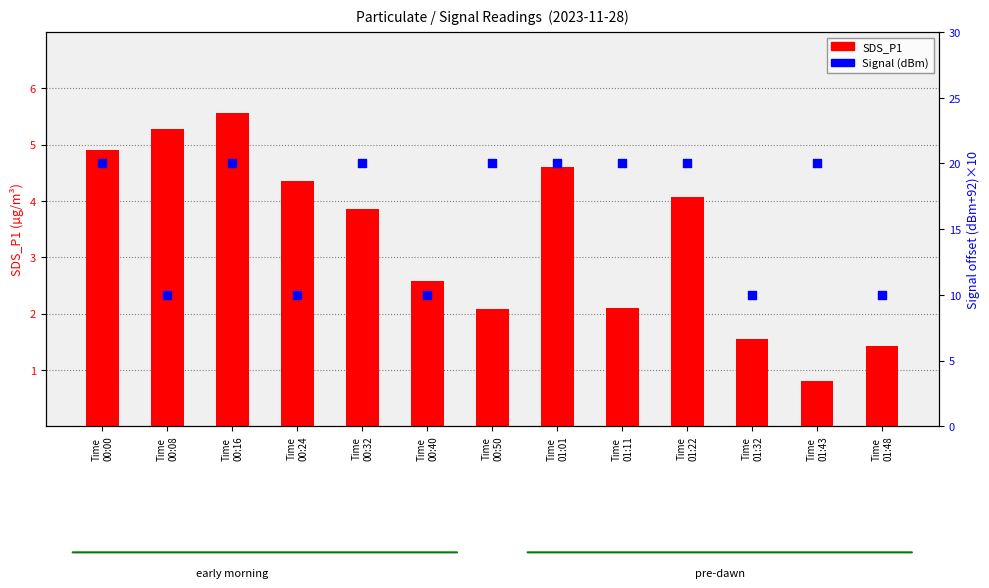

At how many categories does at least one series exceed 12?

8